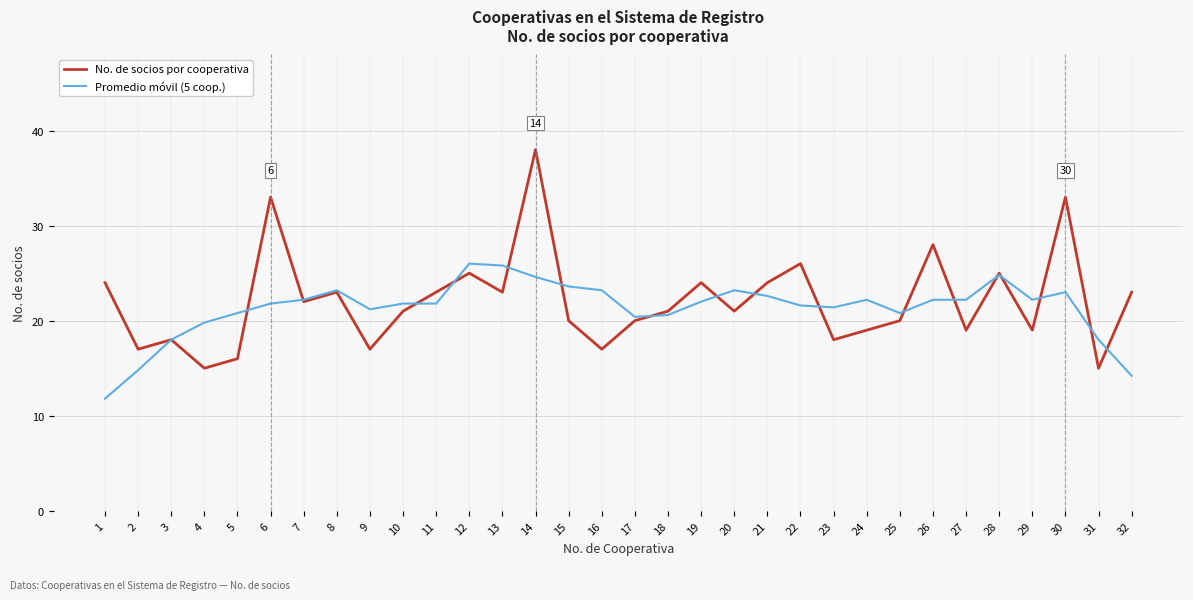

What is the difference between the maximum and second lowest values in the No. de socios por cooperativa series?

23.0